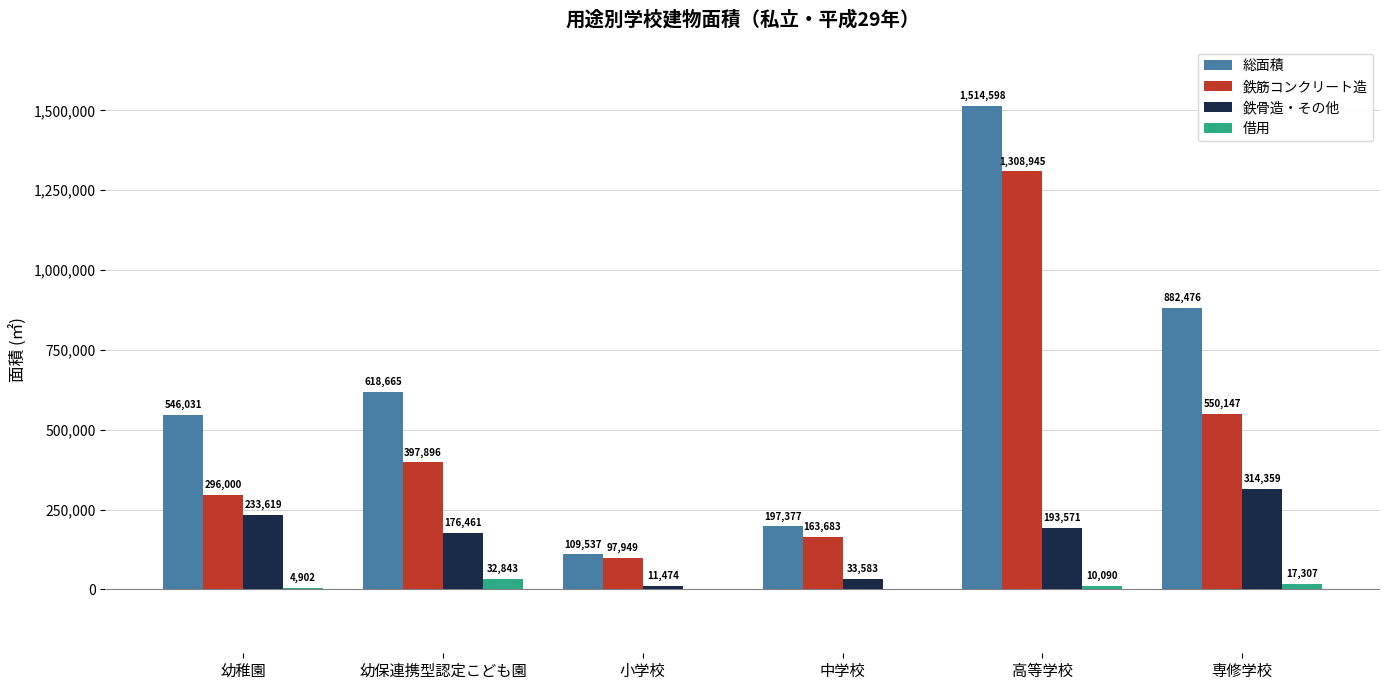

Is the value of 鉄骨造・その他 at 小学校 greater than the value of 総面積 at 高等学校?

No